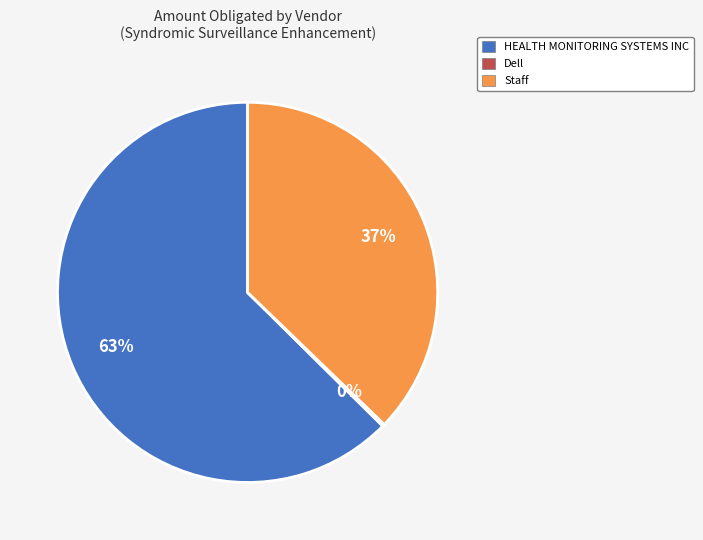

True or false: Staff accounts for 46% of the total.

False